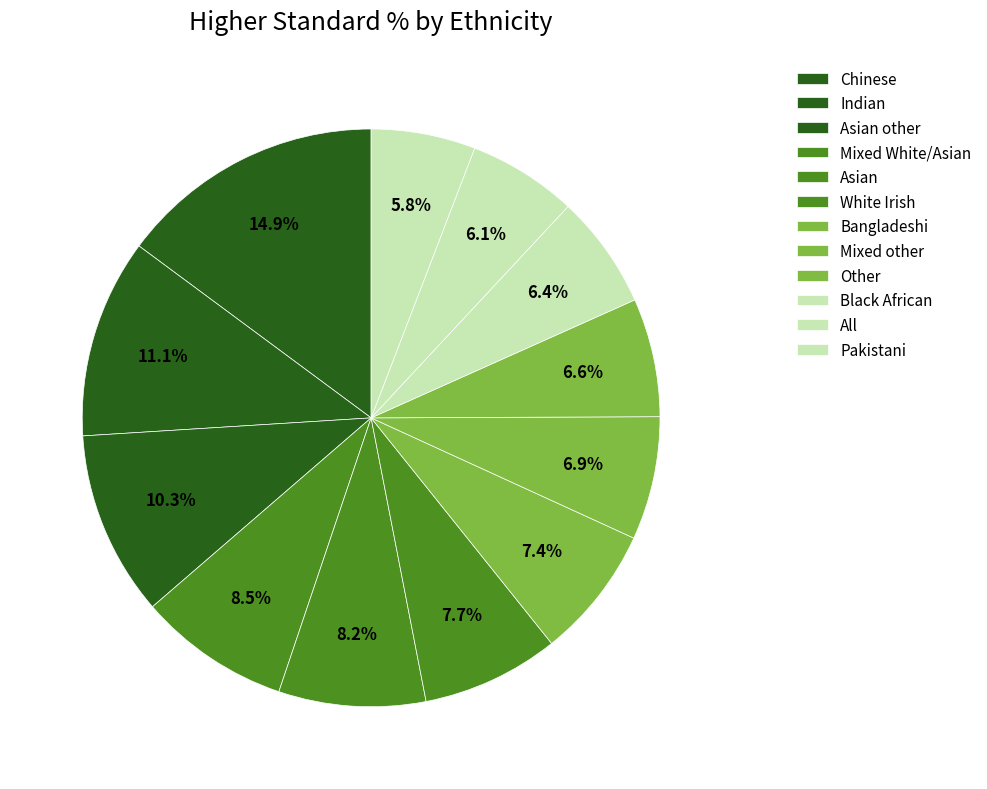

Is it true that Black African is 6% of the pie?

True